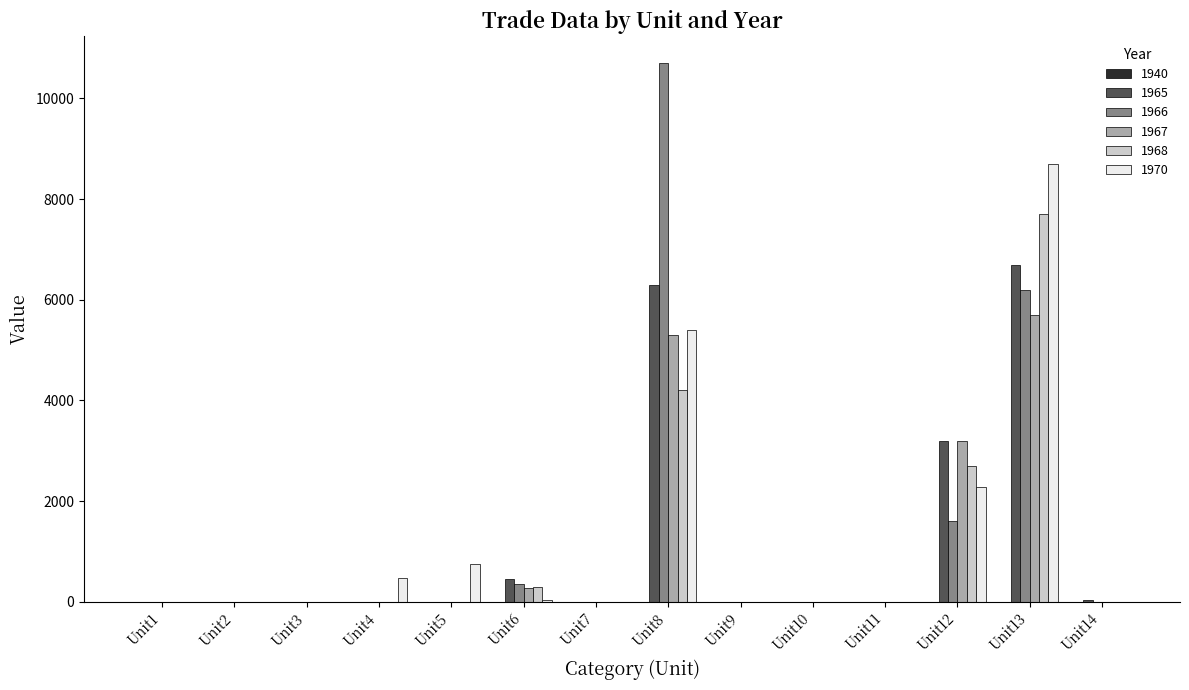

Which series has the largest range (max minus min)?

1966